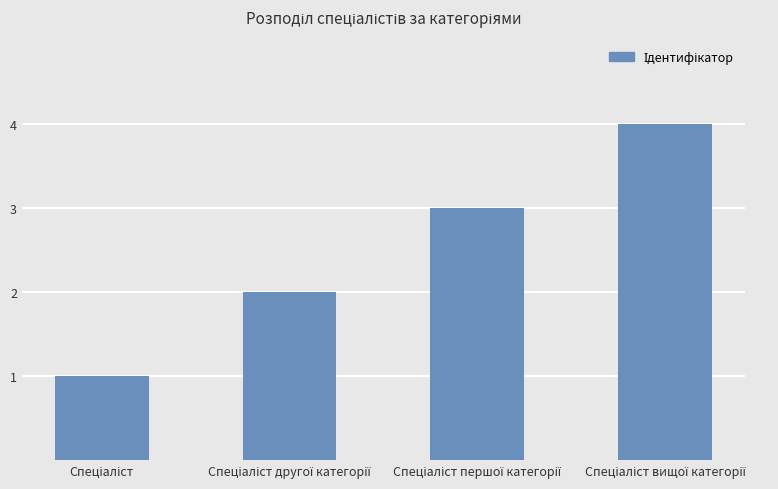

What is the greatest value displayed?

4